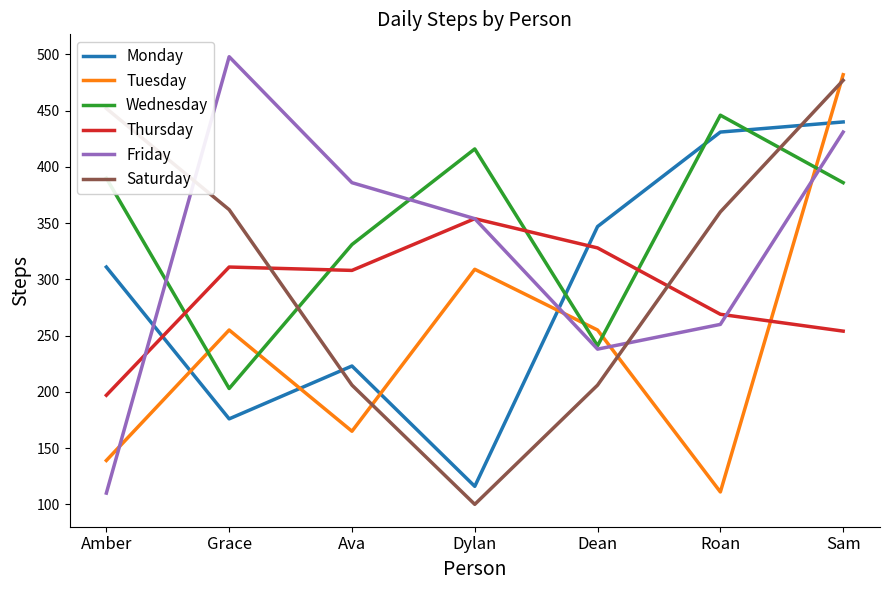

True or false: Saturday and Wednesday cross at least once.

True